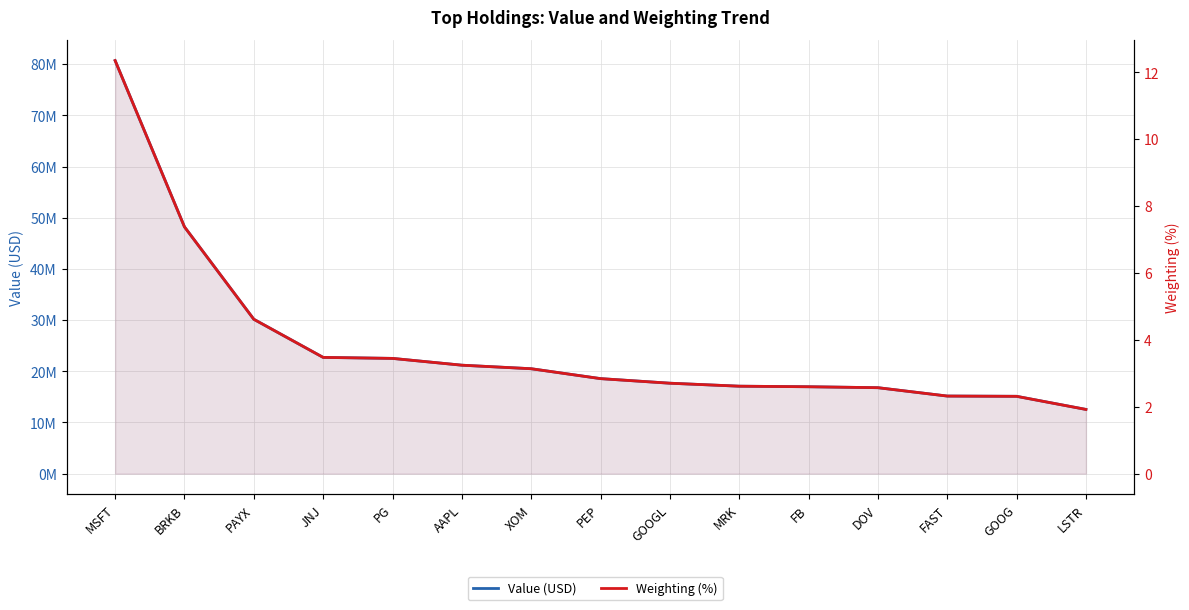

Rank the series at GOOGL from lowest to highest value.

Weighting (%), Value (USD)